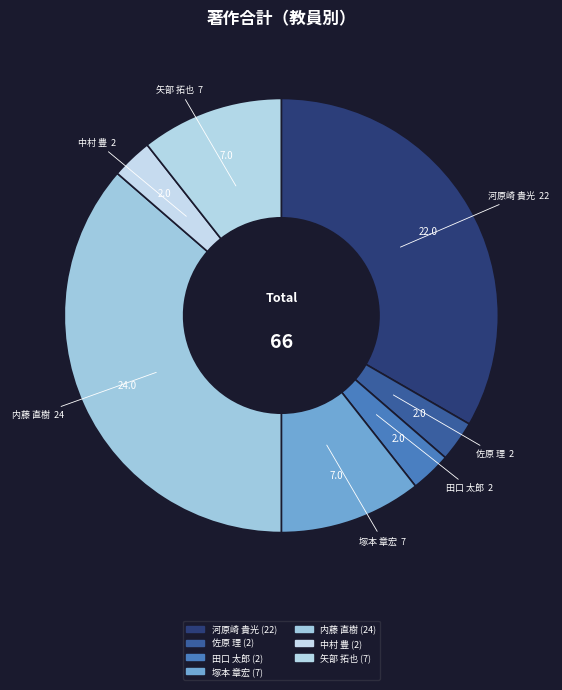

Combined, do 塚本 章宏 and 中村 豊 account for over 50%?

No